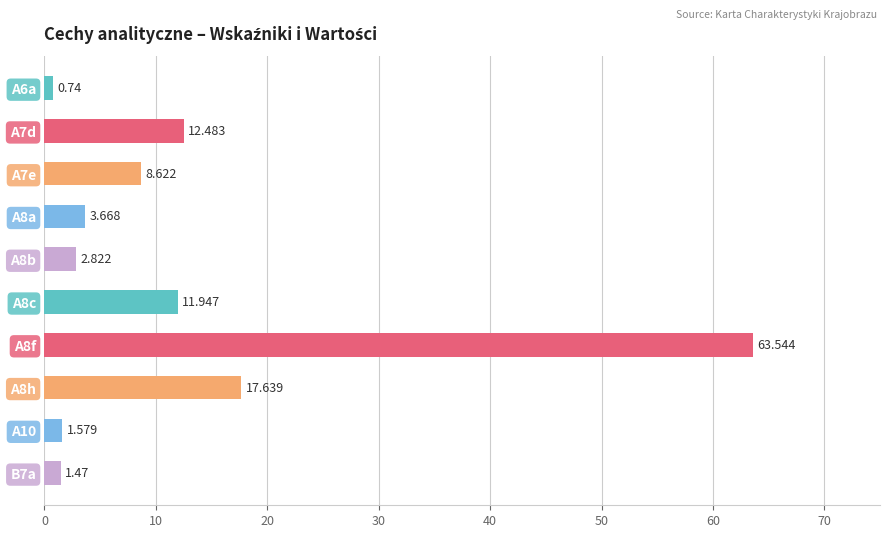

List the labels in order of value, largest first.

A8f, A8h, A7d, A8c, A7e, A8a, A8b, A10, B7a, A6a